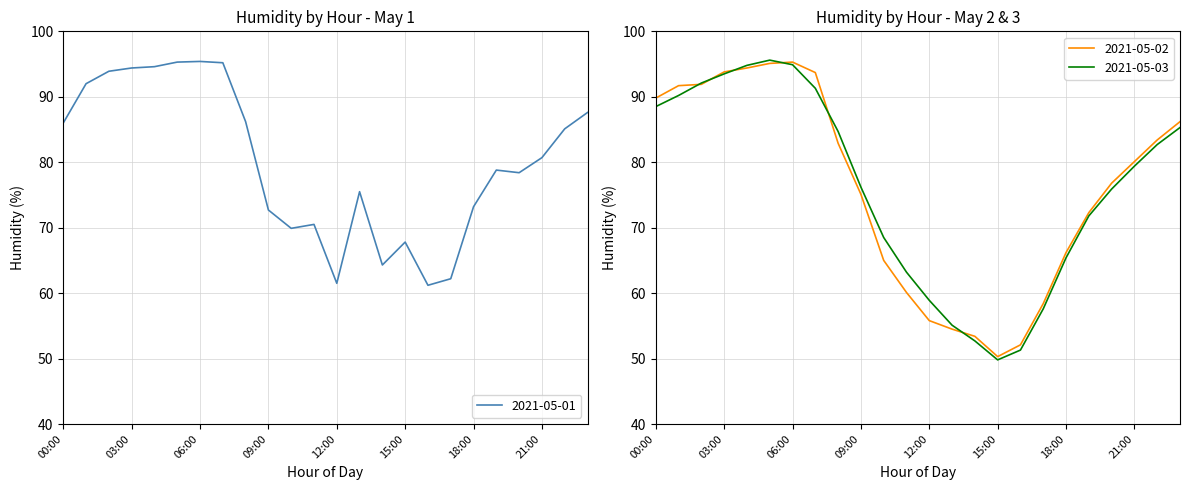

What is the sum of all 2021-05-02 values?

1818.3